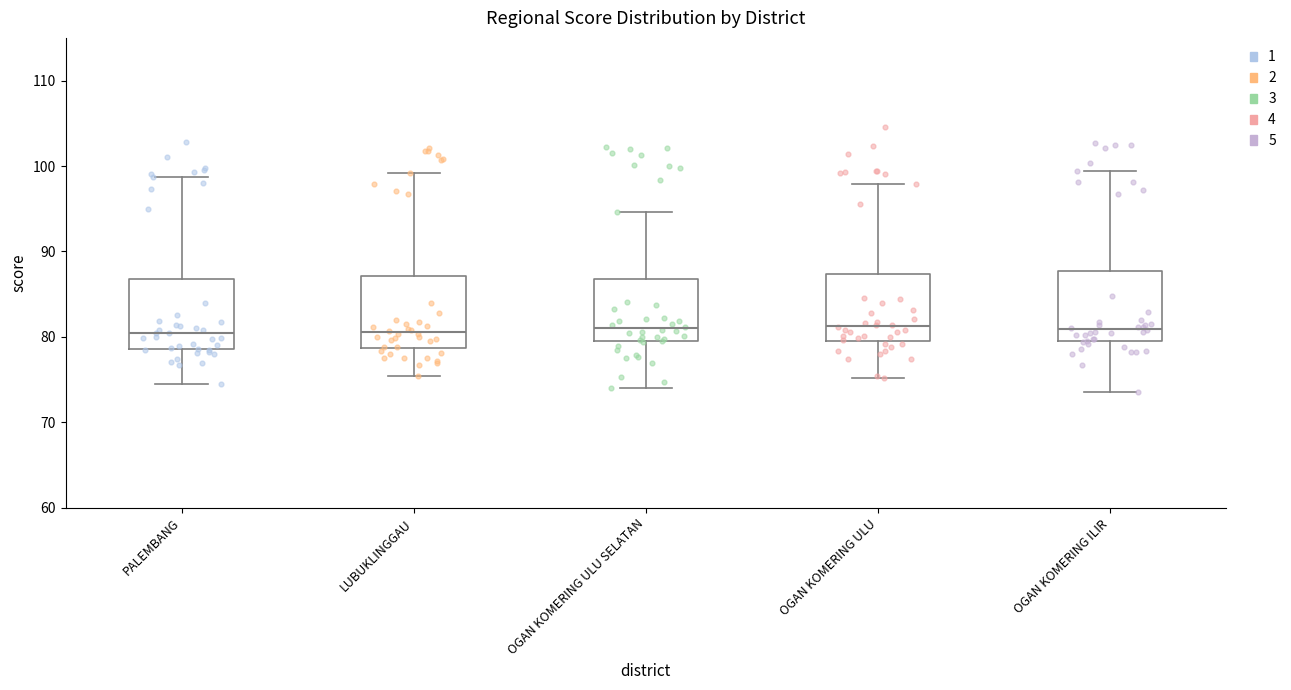

Reading left to right, transcribe this box plot: for each box, give where its median line is, the range the box spans, and where its two whiskers end, as read against the y-axis. The values are not printed on the chart, so give them approximately, as read against the axis.

PALEMBANG: median 80, box 79 to 87, whiskers 75 to 99
LUBUKLINGGAU: median 81, box 79 to 87, whiskers 75 to 99
OGAN KOMERING ULU SELATAN: median 81, box 79 to 87, whiskers 74 to 95
OGAN KOMERING ULU: median 81, box 80 to 87, whiskers 75 to 98
OGAN KOMERING ILIR: median 81, box 79 to 88, whiskers 74 to 99